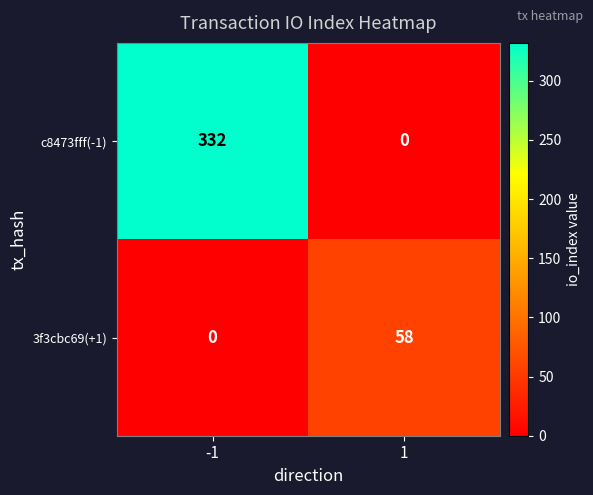

Which series changed the most between -1 and 1?

c8473fff(-1)